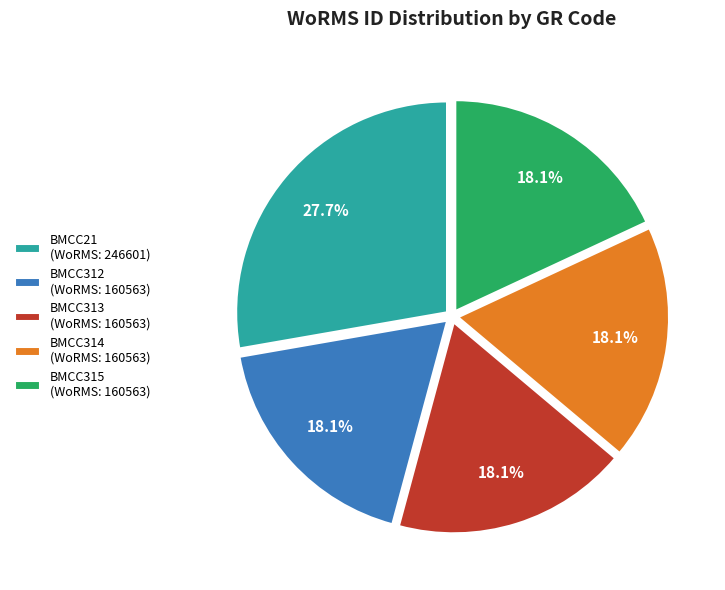

How many slices are in this pie chart?

5